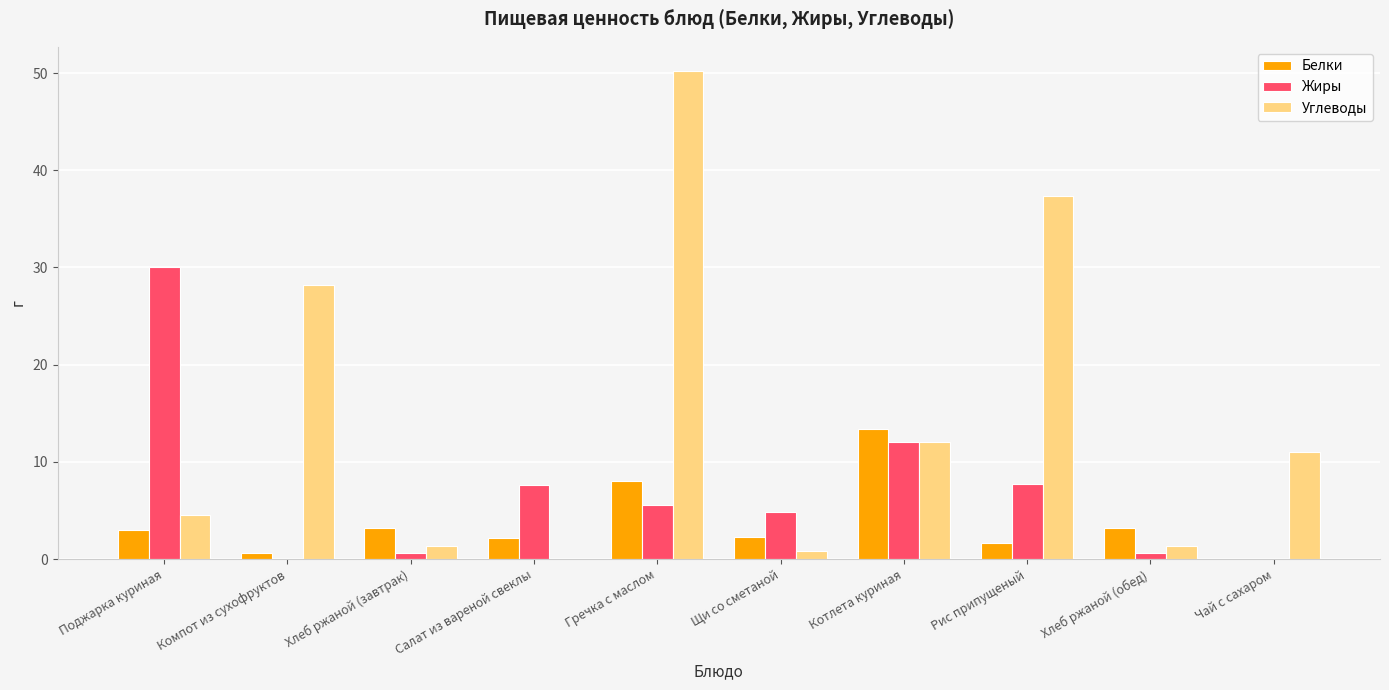

Does the chart contain stacked bars?

No